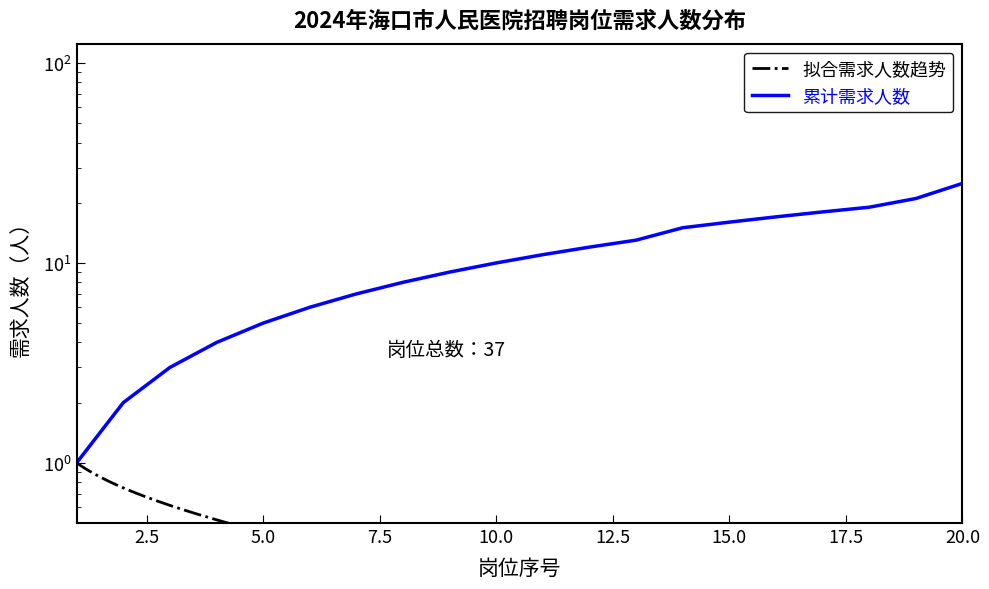

What is the sum of the values at 13 and 11?

24